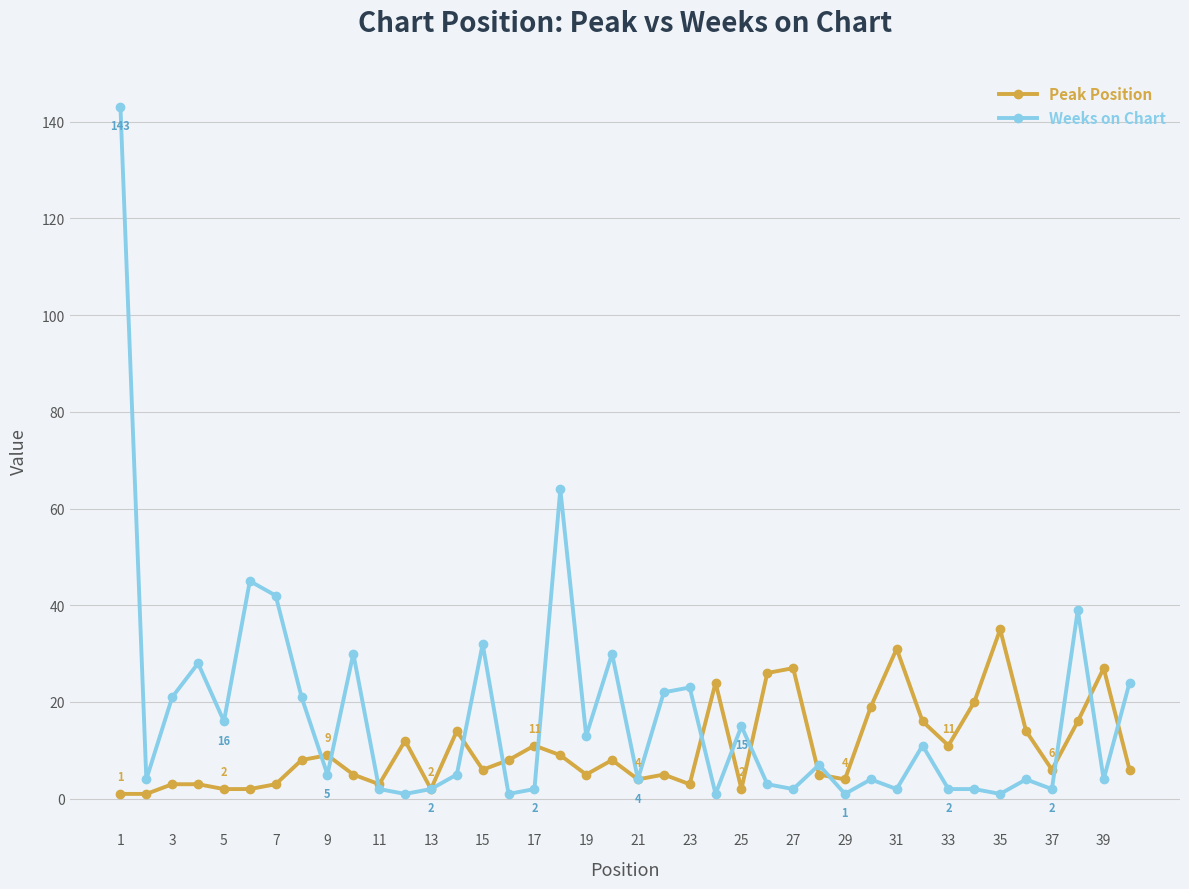

What is the highest value of the Peak Position series?

35